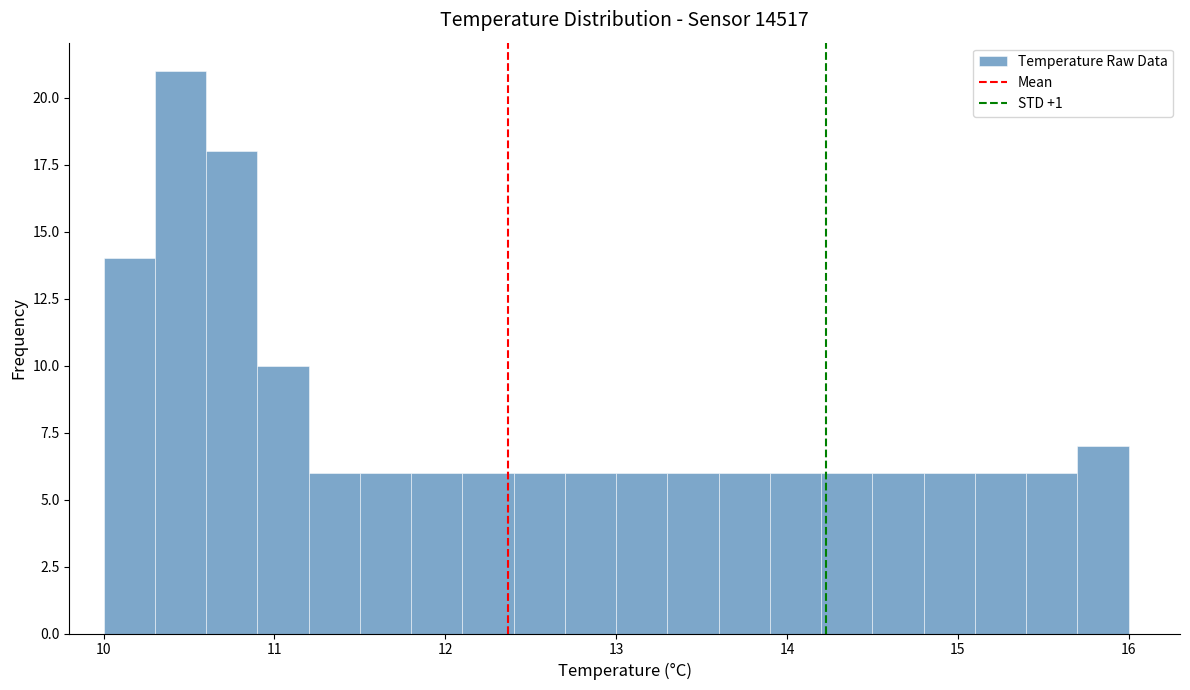

Around what value on the x-axis is the tallest bar? Give the approximate position of its centre, as read against the axis.

10.5